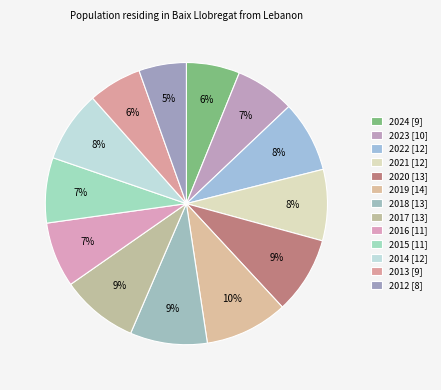

Does 2013 represent more than half of the total?

No